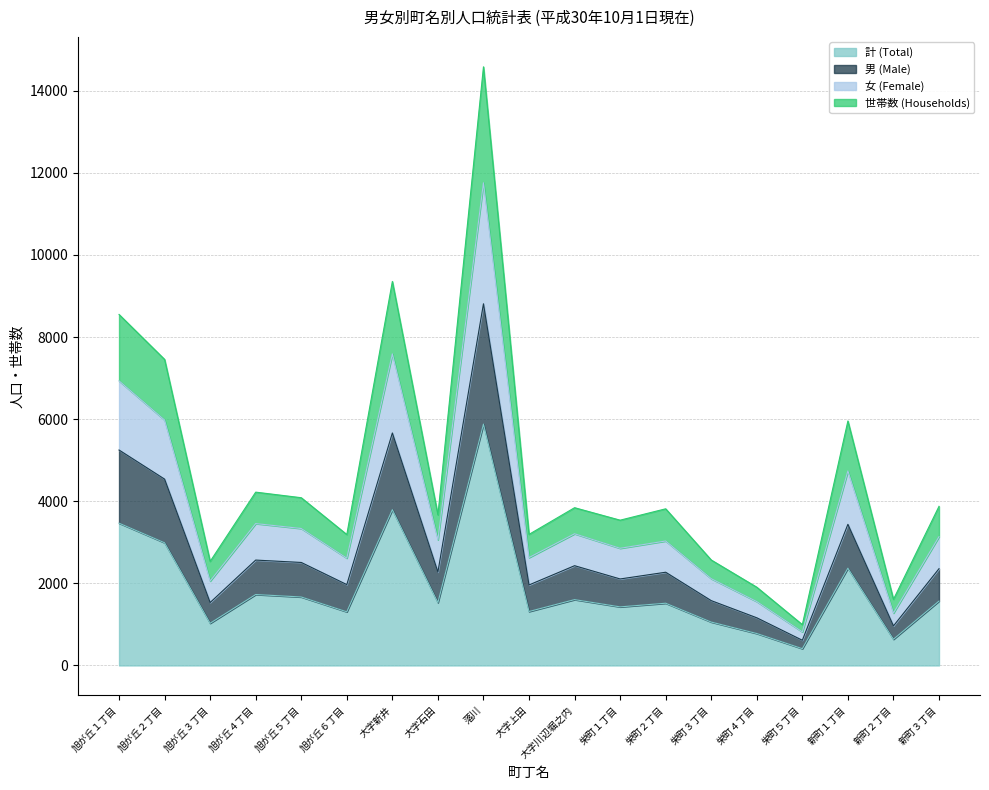

Which category has the highest value in the 計 (Total) series?

落川